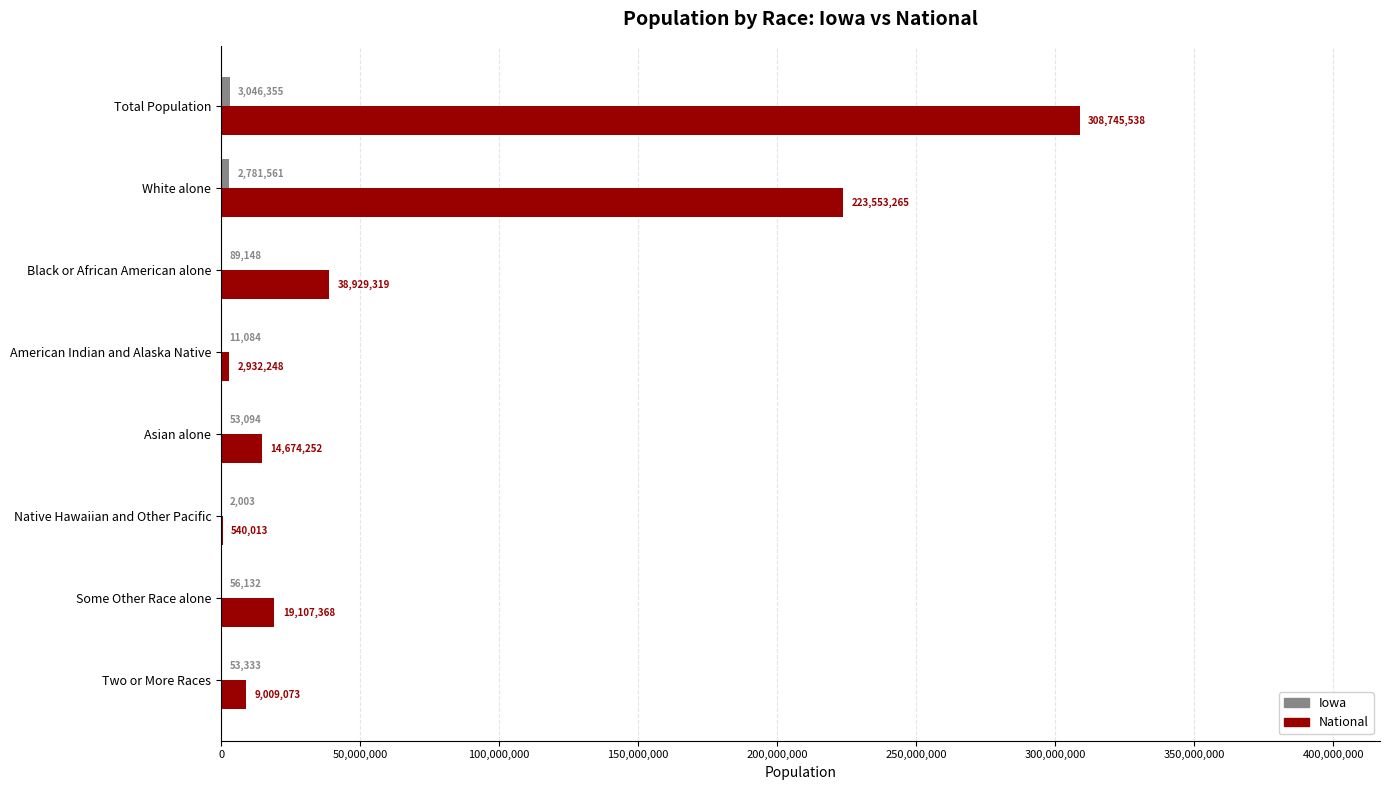

True or false: National has a value of 2932248 at American Indian and Alaska Native.

True